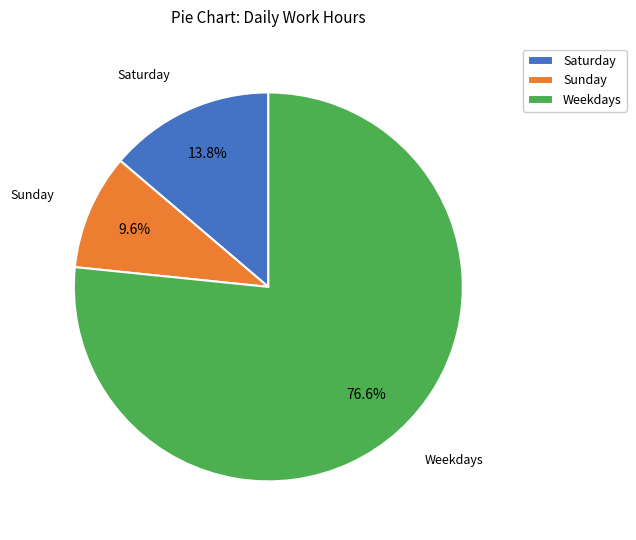

Which has a higher value, Weekdays or Saturday?

Weekdays